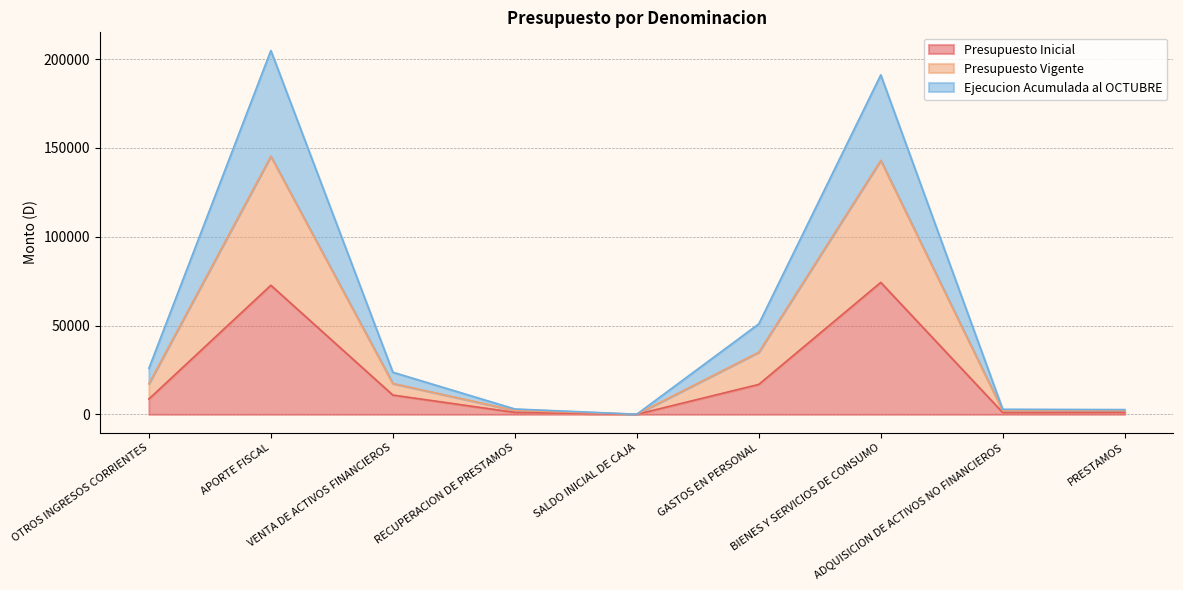

In Ejecucion Acumulada al OCTUBRE, how many points are lower than both neighbors (excluding endpoints)?

2